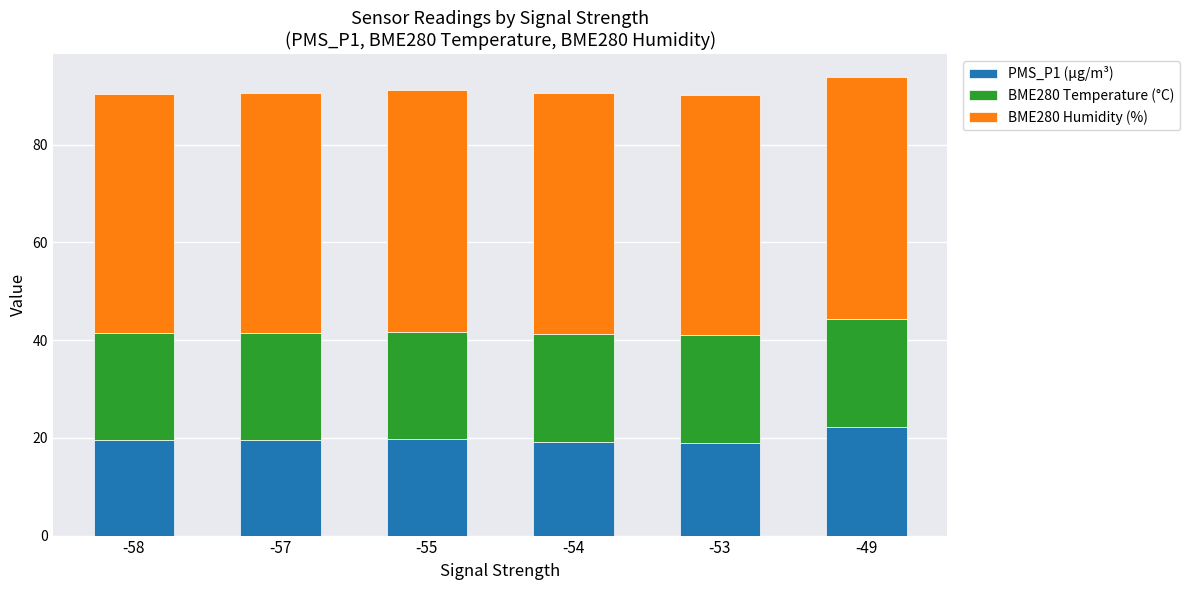

What is the total value across all series at -54?

90.6